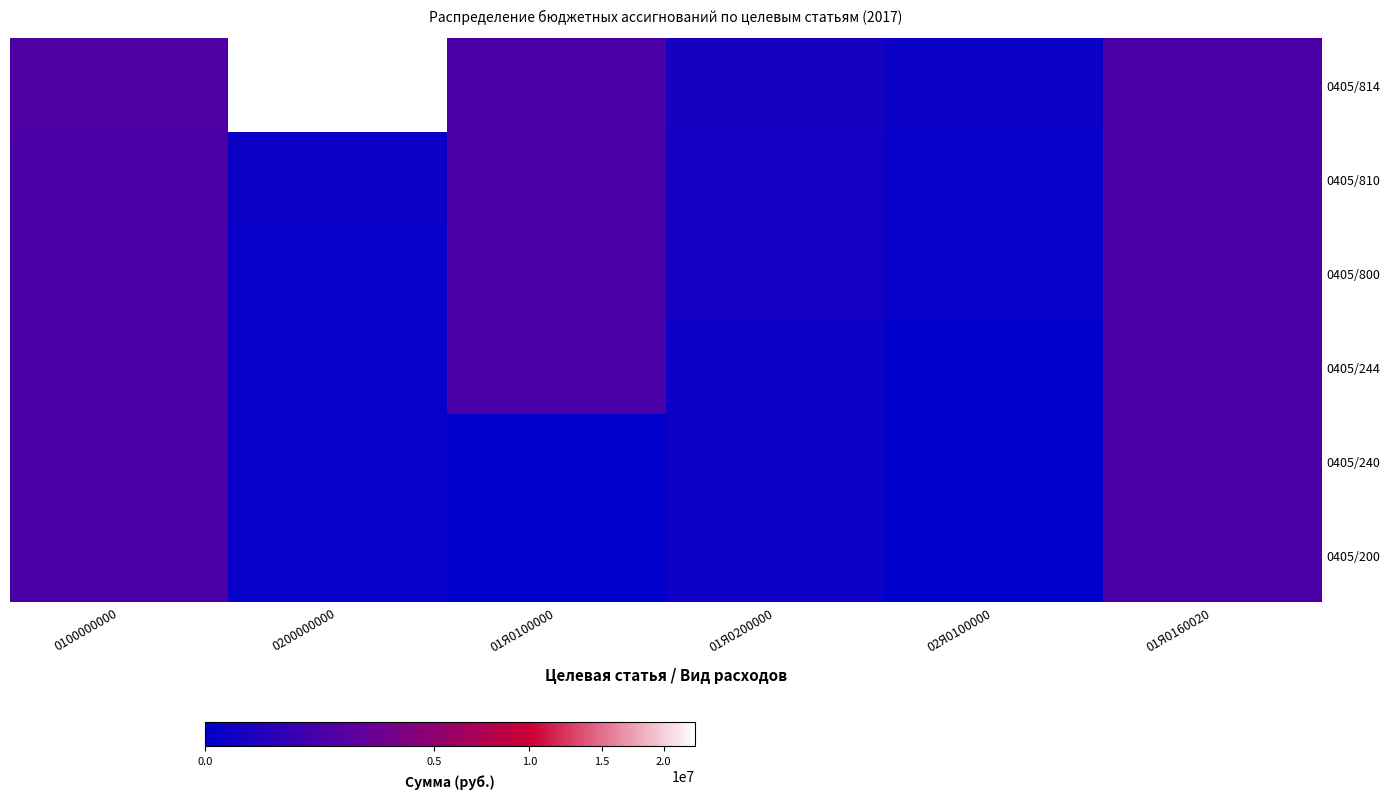

Reading left to right, extract all data points from this chart.

0405/814: 0100000000=1500000	0200000000=22820577	01Я0100000=1360000	01Я0200000=140000	02Я0100000=34000	01Я0160020=1360000
0405/810: 0100000000=1360000	0200000000=34000	01Я0100000=1360000	01Я0200000=100000	02Я0100000=16000	01Я0160020=1360000
0405/800: 0100000000=1360000	0200000000=16000	01Я0100000=1360000	01Я0200000=100000	02Я0100000=16000	01Я0160020=1360000
0405/244: 0100000000=1360000	0200000000=16000	01Я0100000=1360000	01Я0200000=40000	02Я0100000=0	01Я0160020=1360000
0405/240: 0100000000=1360000	0200000000=16000	01Я0100000=0	01Я0200000=40000	02Я0100000=0	01Я0160020=1360000
0405/200: 0100000000=1360000	0200000000=16000	01Я0100000=0	01Я0200000=40000	02Я0100000=0	01Я0160020=1360000